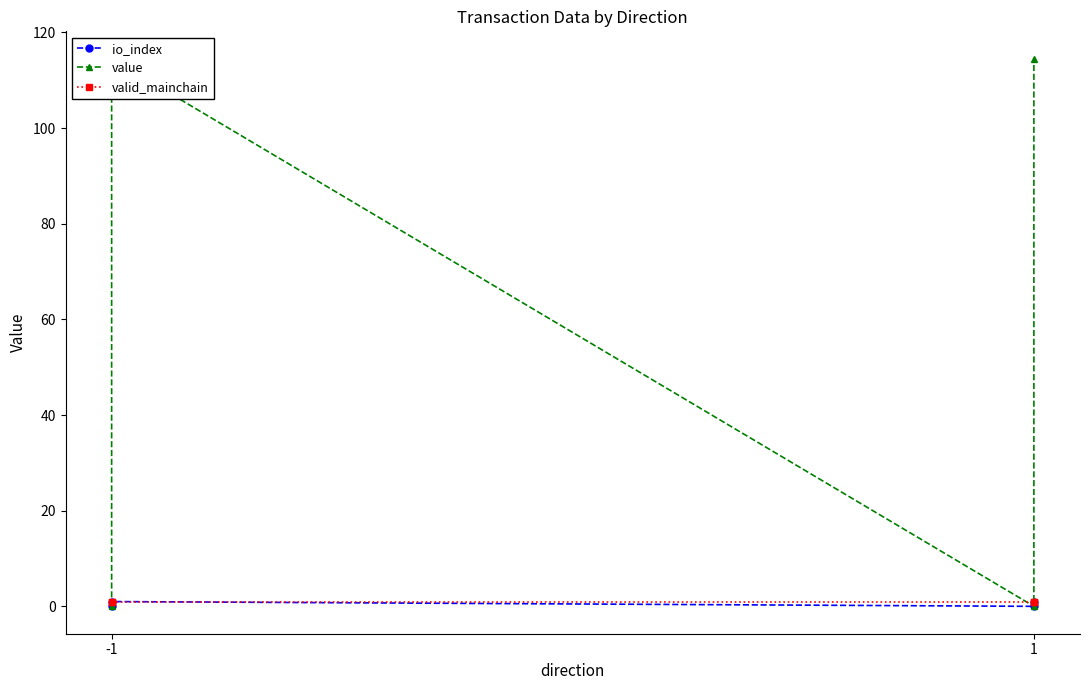

Does the chart have visible grid lines?

No